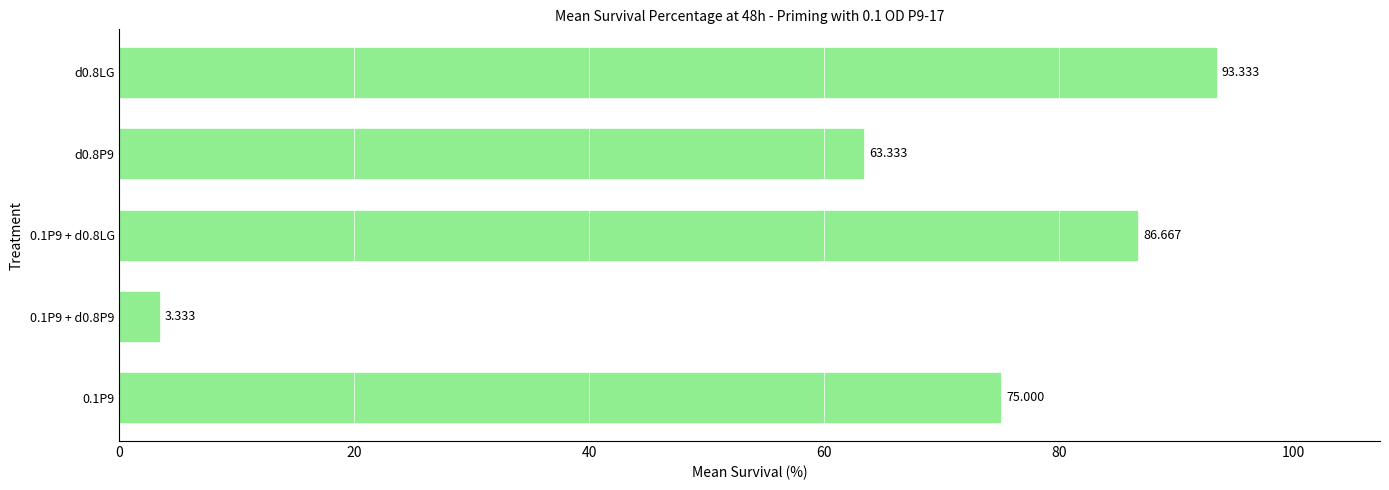

At which category does the chart reach its minimum across all series?

0.1P9 + d0.8P9